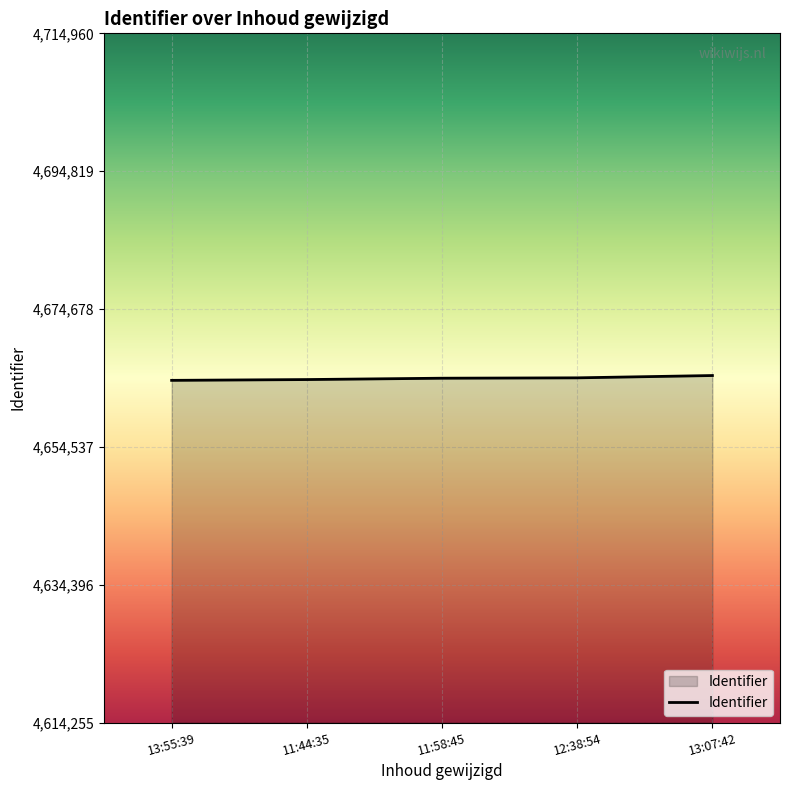

What is the sum of the values at 12:38:54 and 11:44:35?

9328993